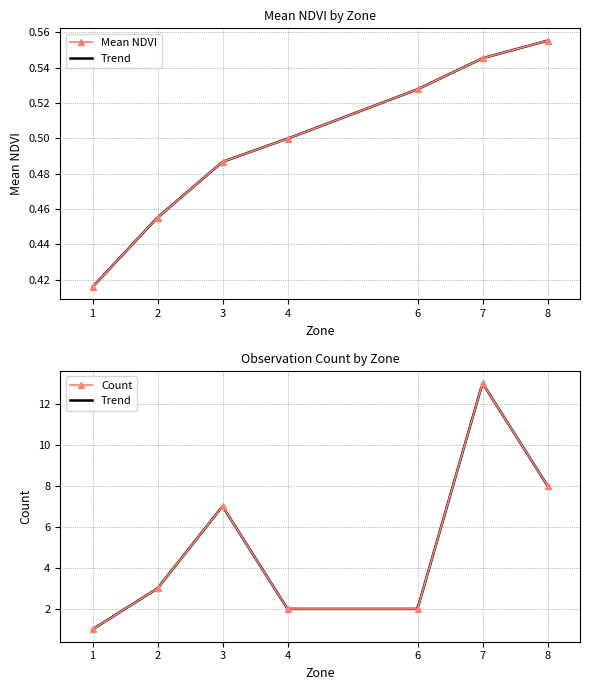

What is the value of the Count point at the 3rd from the left?

7